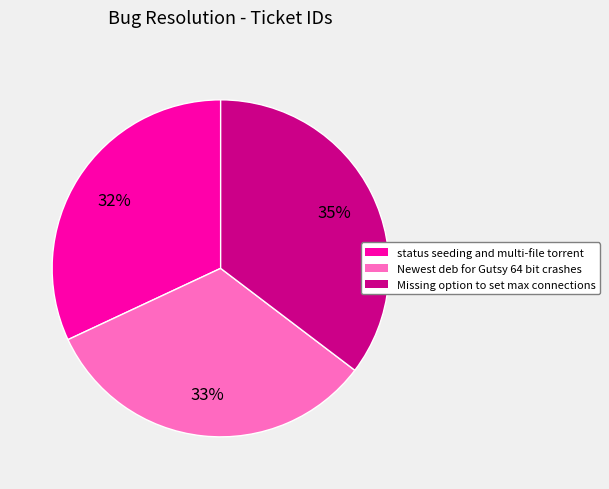

To the nearest percent, what is the average slice percentage?

33%